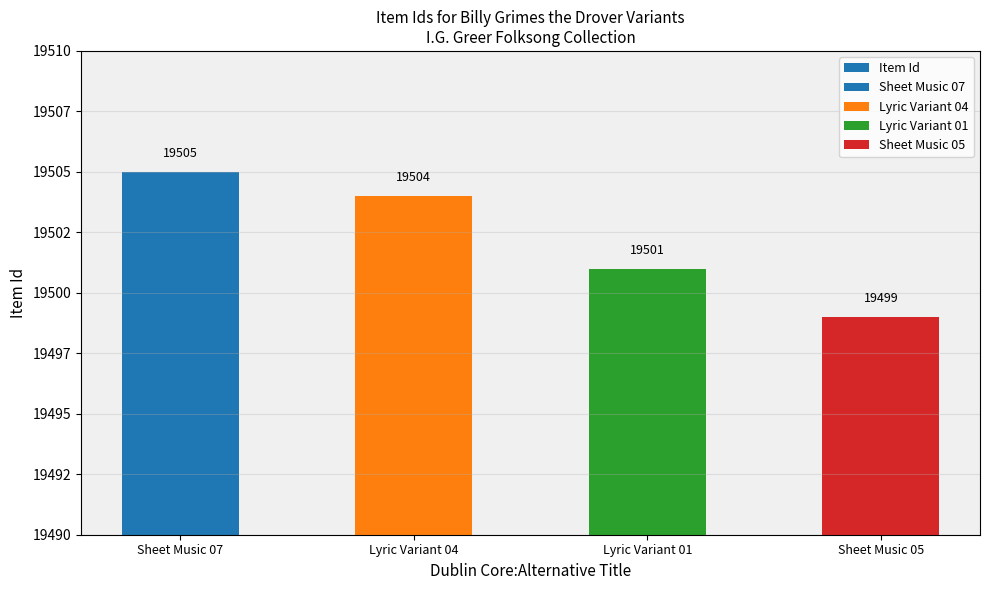

At which category does the chart reach its minimum across all series?

Sheet Music 05